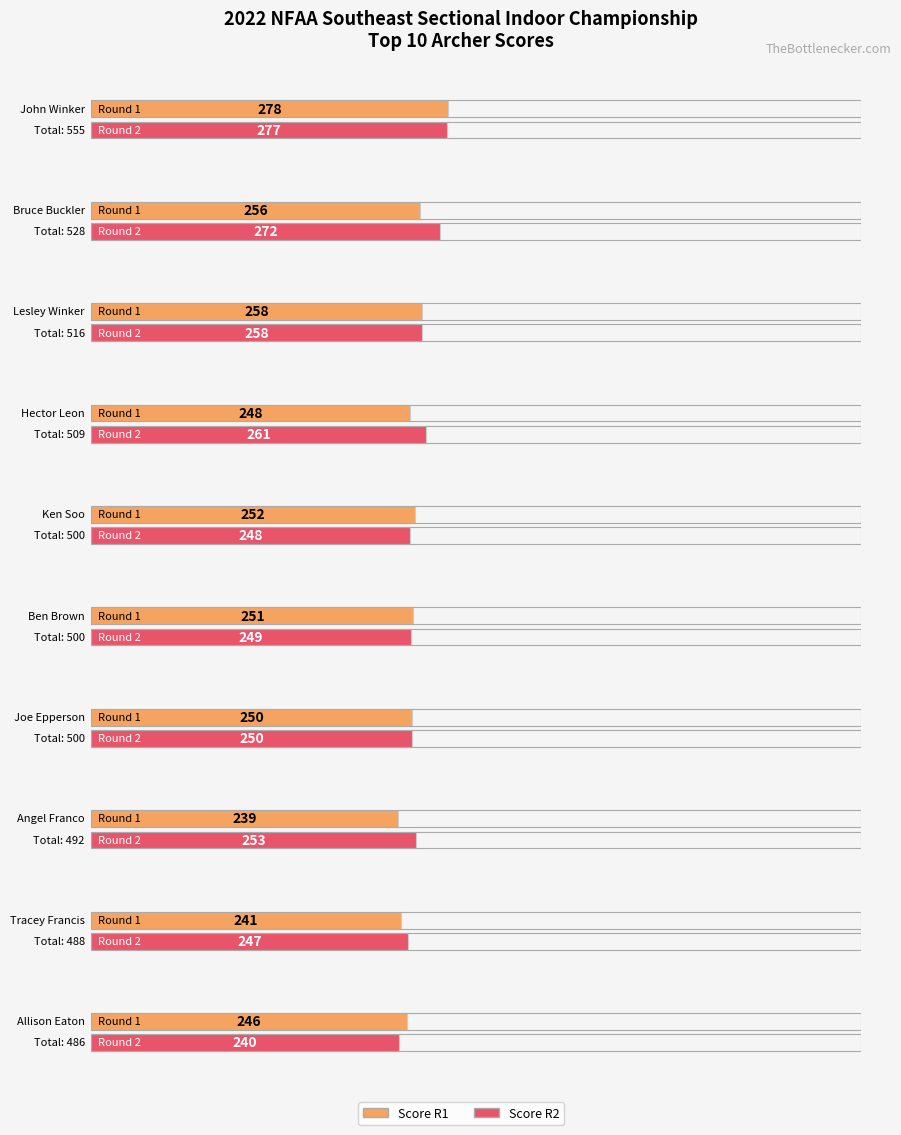

Is the value of Score R1 at Ben Brown greater than the value of Score R2 at Allison Eaton?

Yes